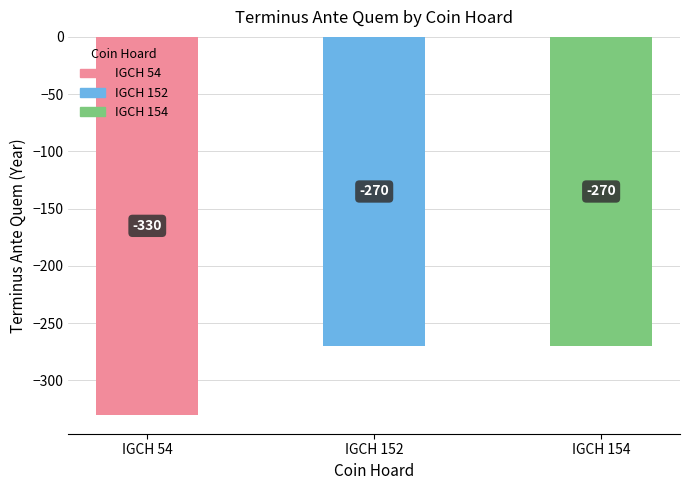

True or false: the data shows -383 at IGCH 154.

False